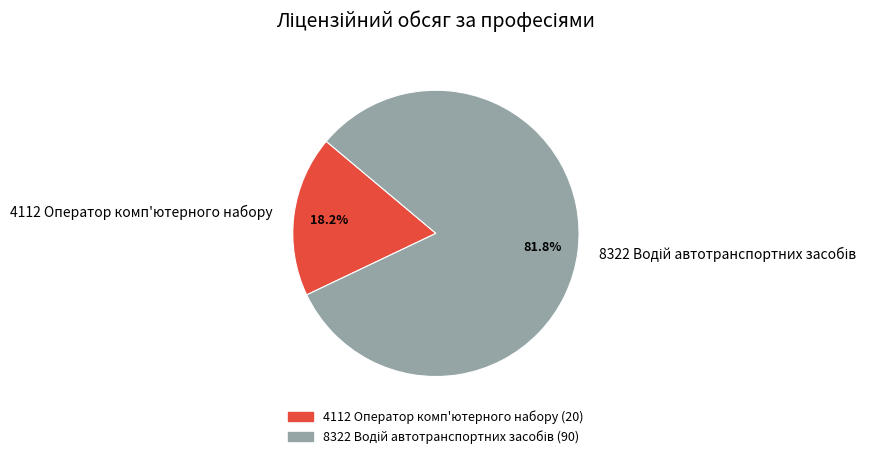

How many slices are in this pie chart?

2